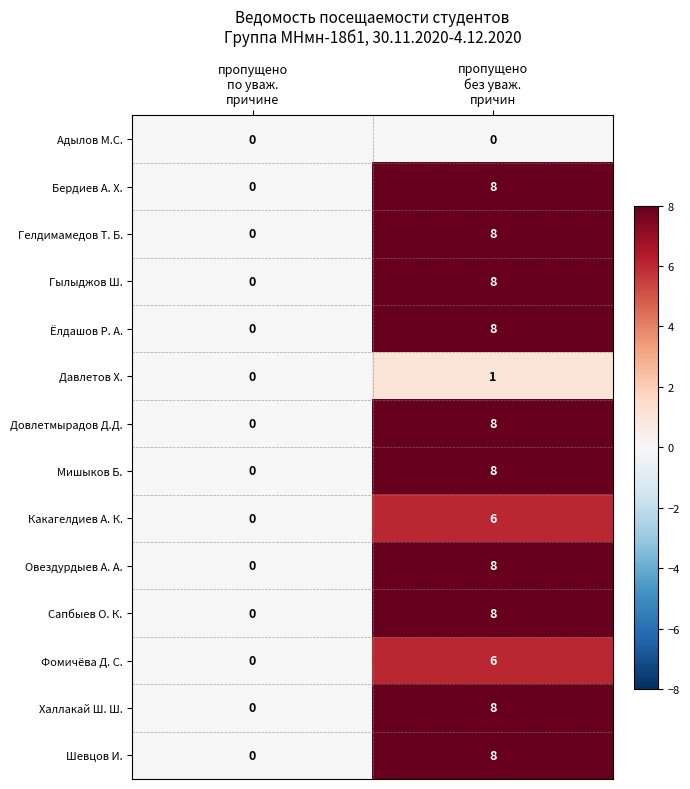

What is the average value of the Какагелдиев А. К. series?

3